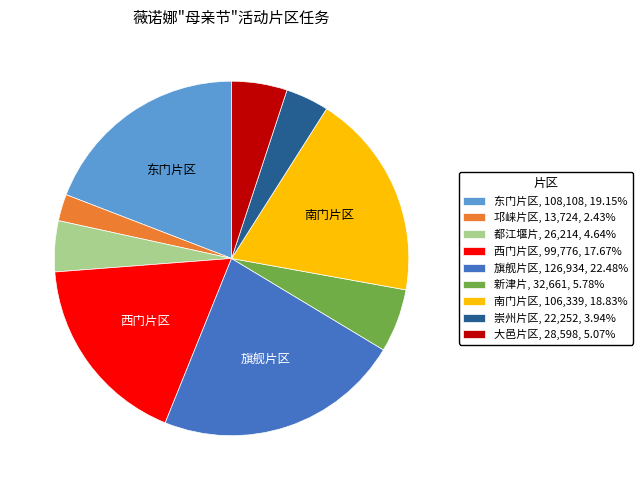

Approximately how many times larger is the value at 崇州片区, 22,252, 3.94% compared to 邛崃片区, 13,724, 2.43%?

1.6